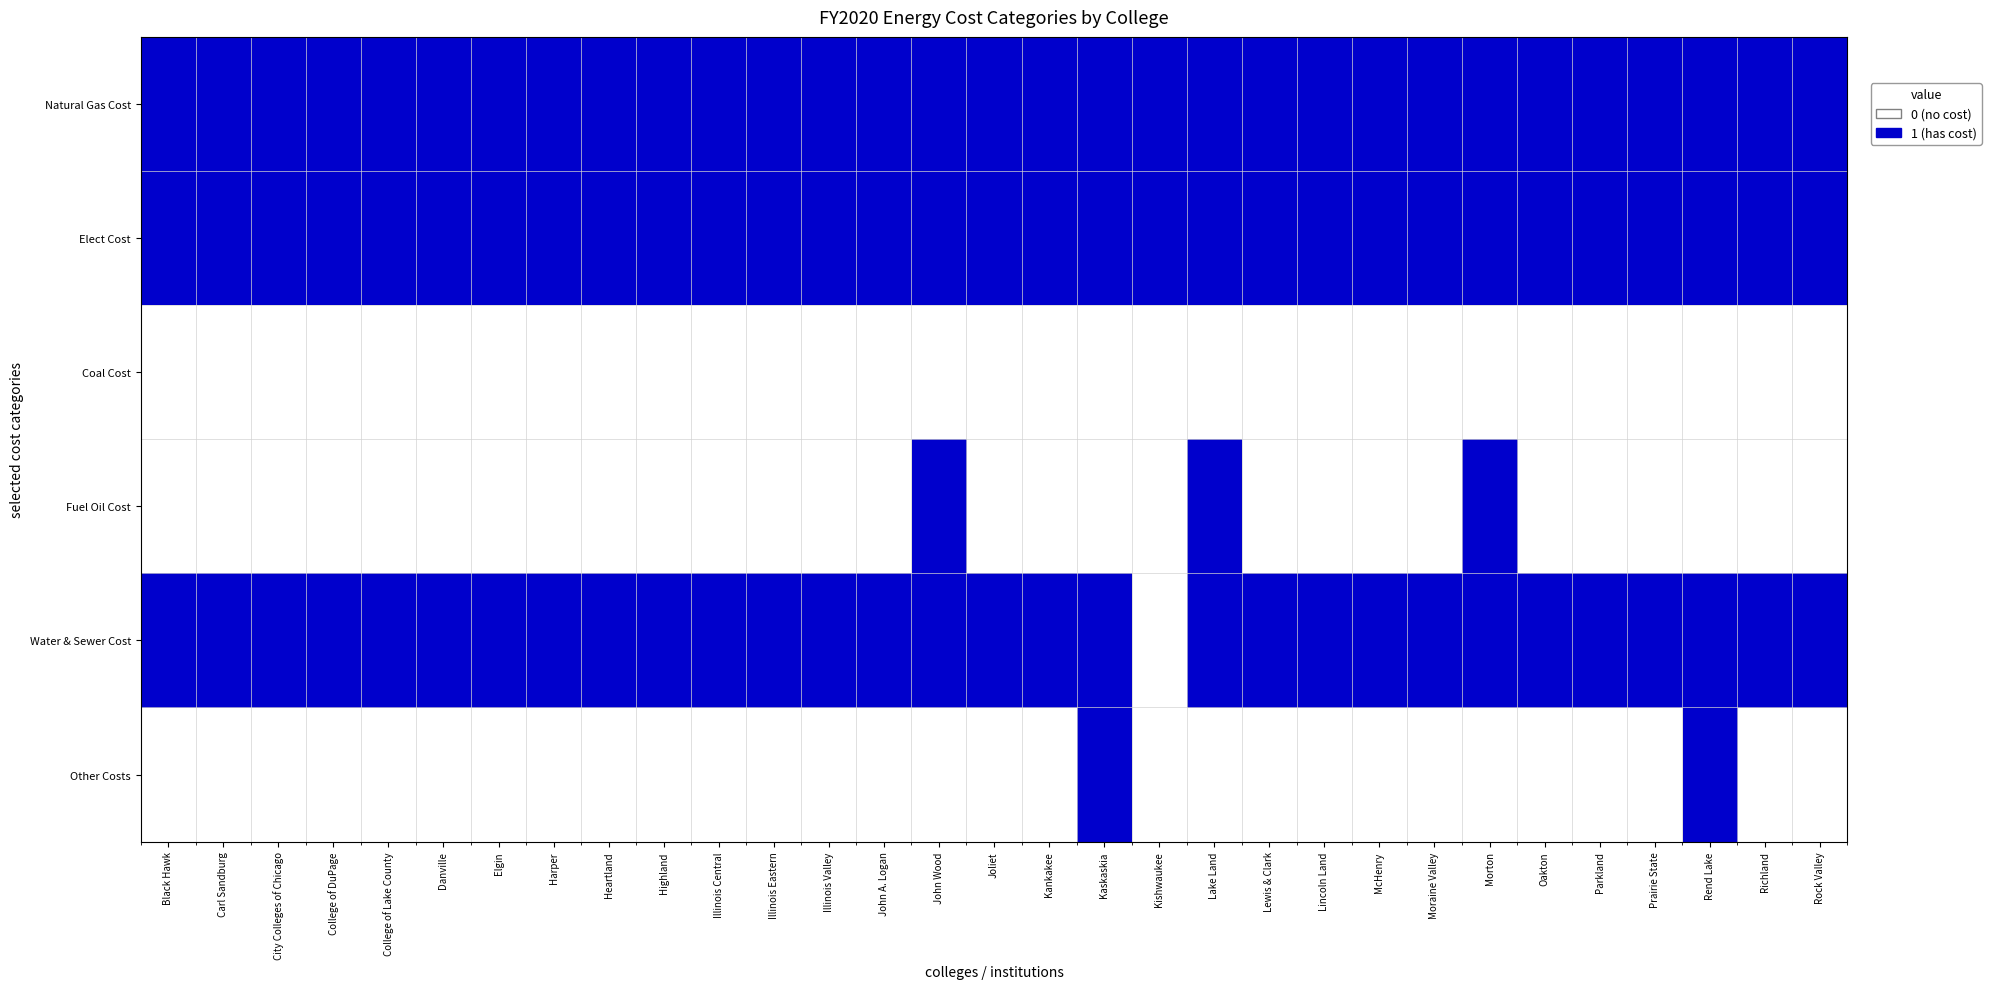

At how many categories does at least one series exceed 0?

31